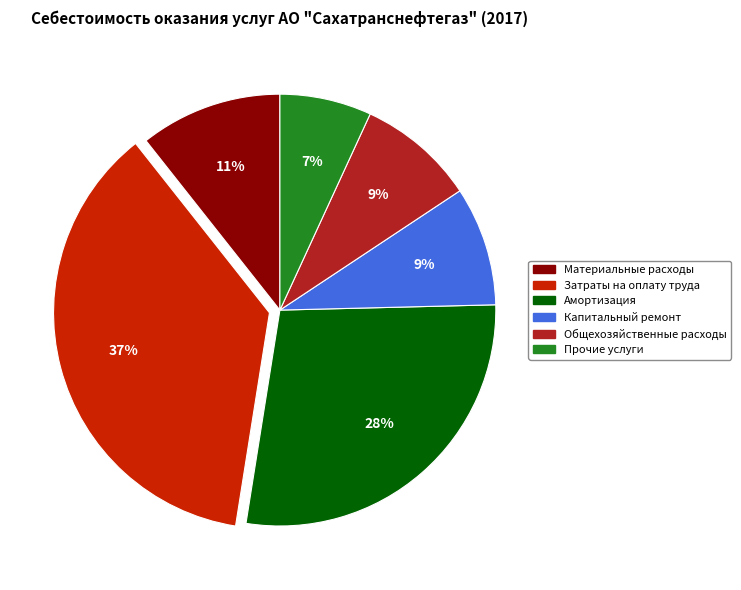

Is it true that Капитальный ремонт is 18% of the pie?

False